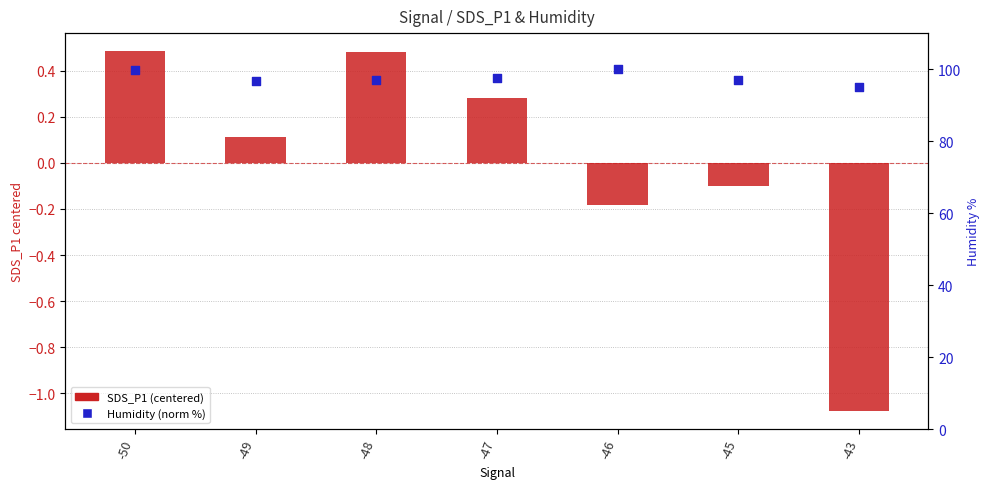

What are all the series names shown in the legend?

SDS_P1 (centered), Humidity (norm %)